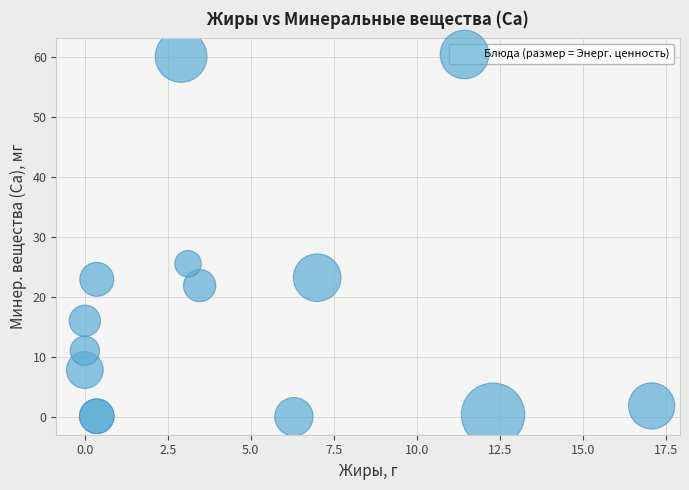

What Y value in the scatter plot is closest to 30?

25.5